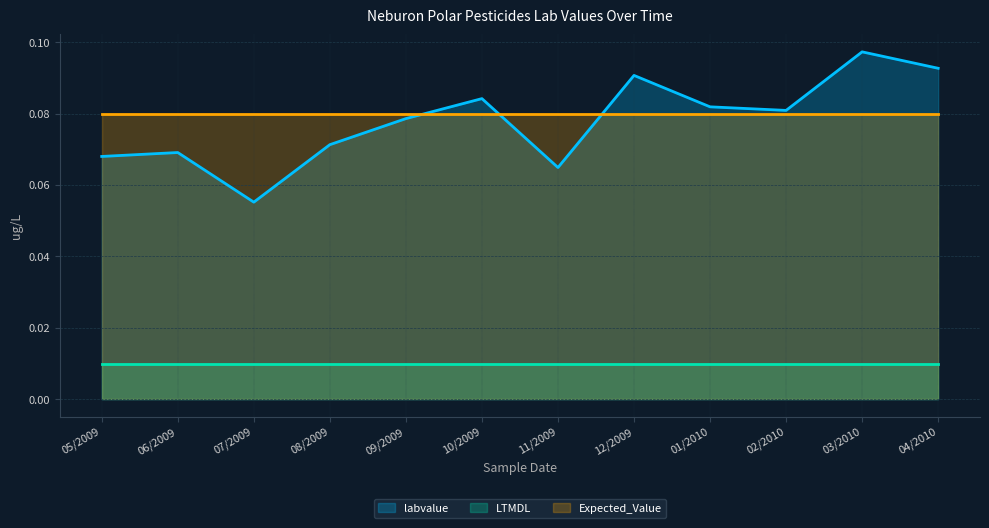

How many series are shown in this chart?

3